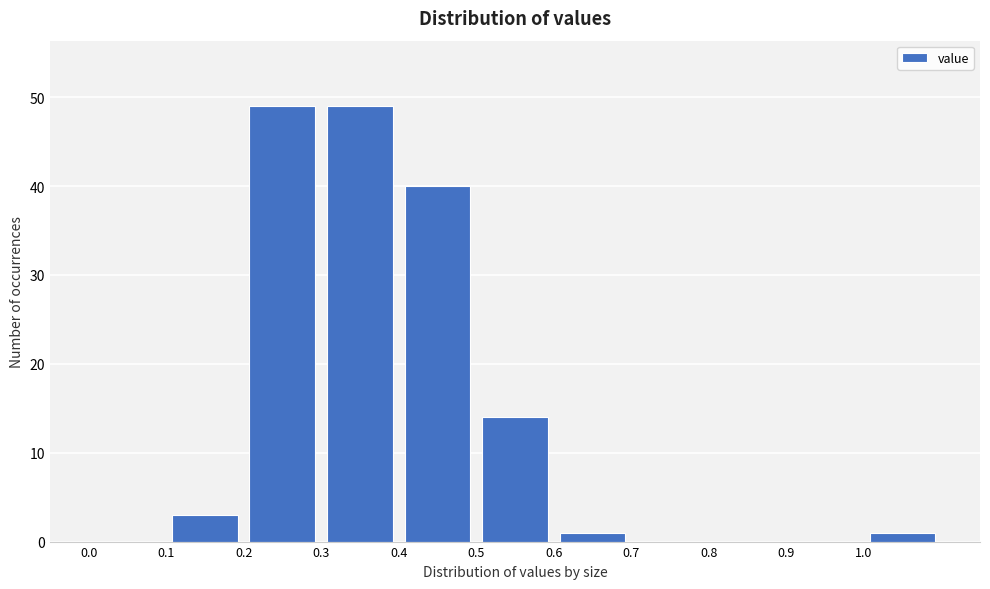

Reading left to right, list every bar in this chart as the range it spans on the x-axis followed by its height. The values are not printed on the chart, so give them approximately, as read against the axis.

0.0 to 0.1: 0
0.1 to 0.2: 3
0.2 to 0.3: 49
0.3 to 0.4: 49
0.4 to 0.5: 40
0.5 to 0.6: 14
0.6 to 0.7: 1
0.7 to 0.8: 0
0.8 to 0.9: 0
0.9 to 1.0: 0
1.0 to 1.1: 1